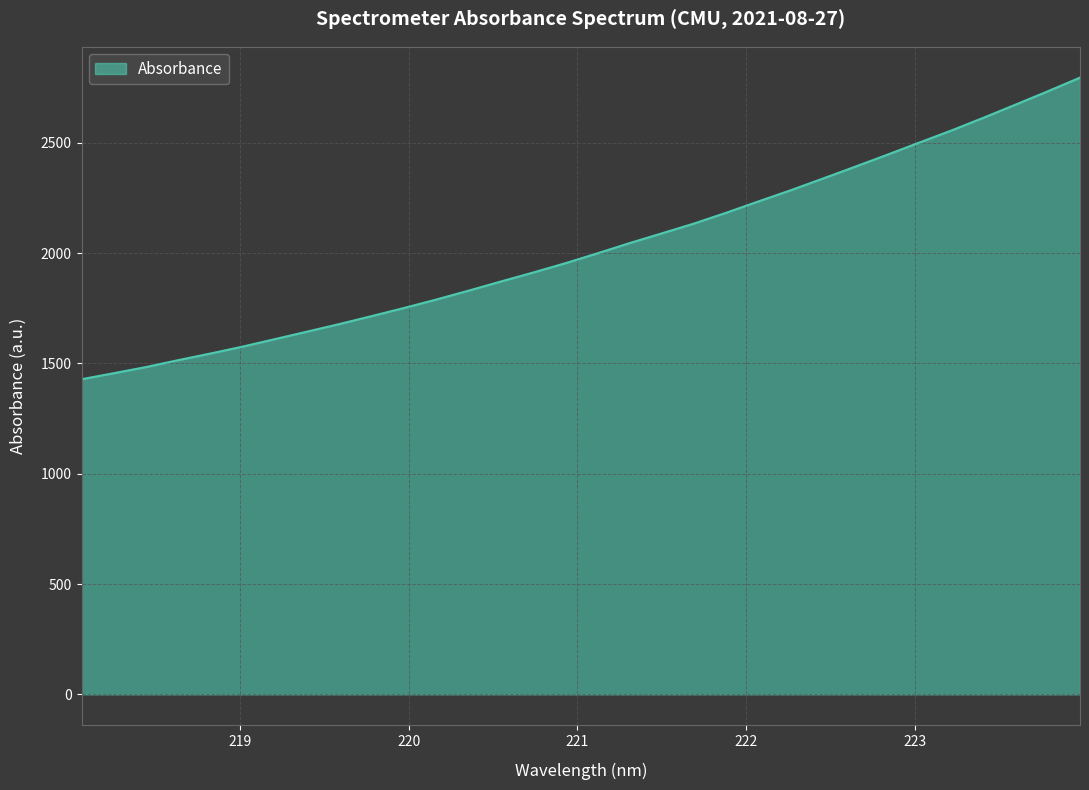

What is the difference between the maximum and minimum values?

1366.9